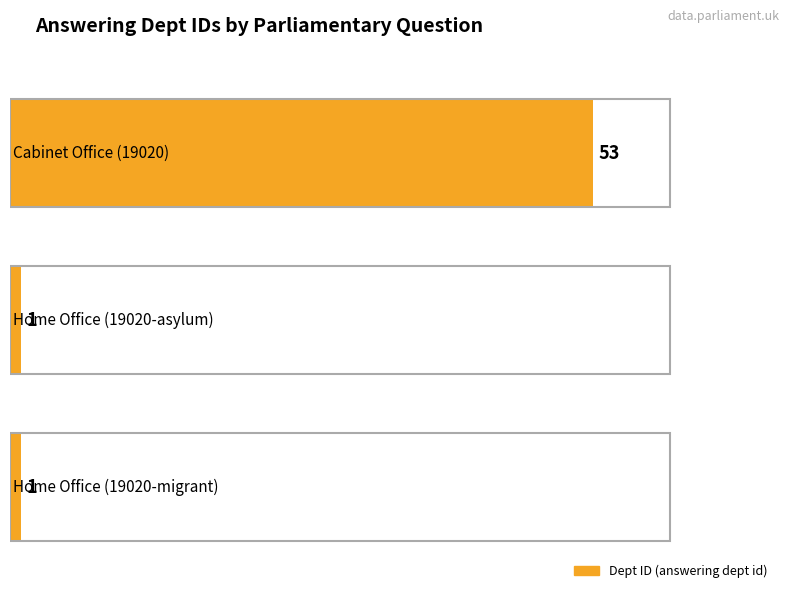

What value does the data have at Home Office (19020-asylum)?

1